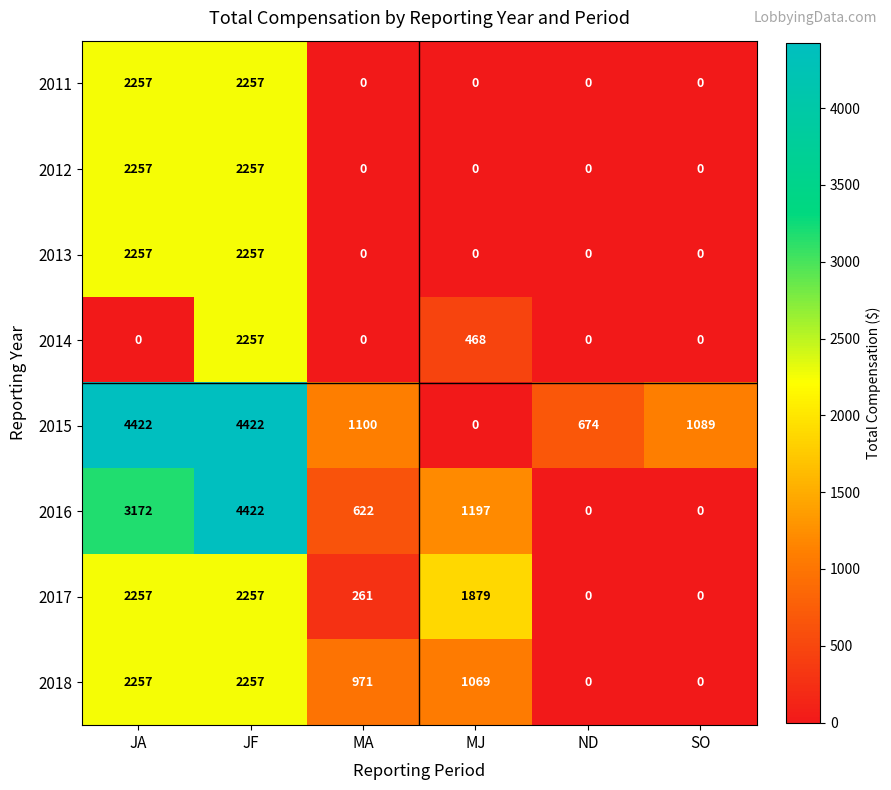

What is the approximate value of 2016 at MJ, to the nearest 100?

1200